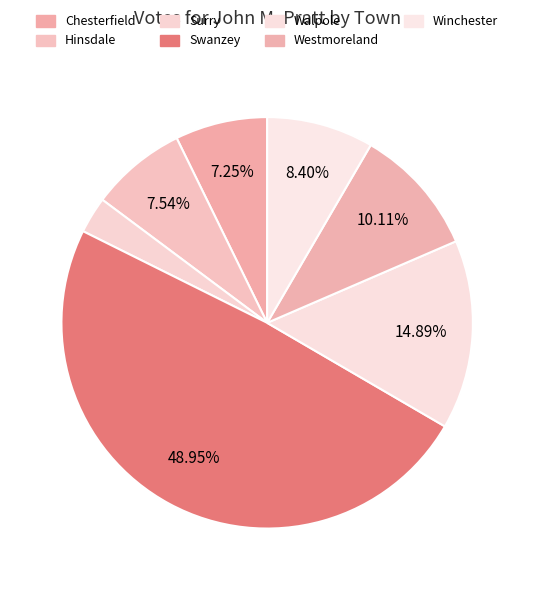

Count the number of slices in the pie.

7